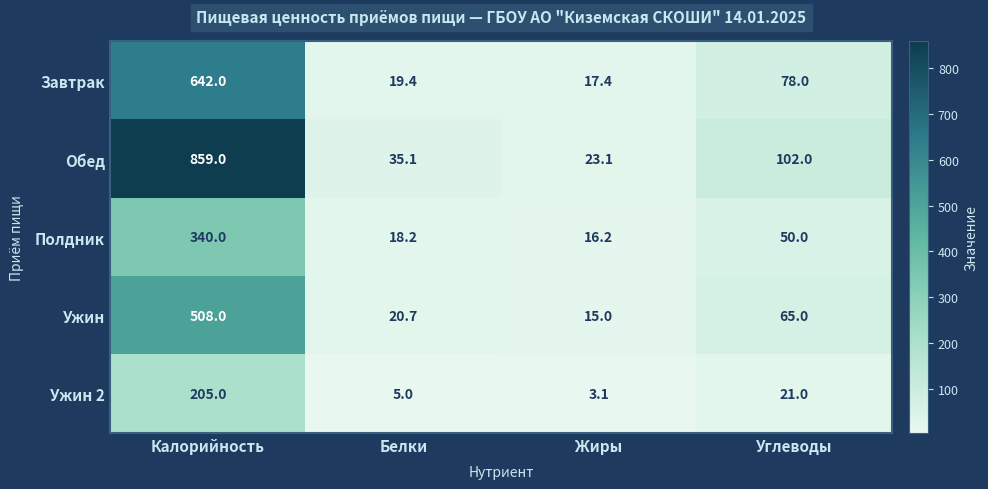

Between Калорийность and Углеводы, which series saw the biggest shift?

Обед